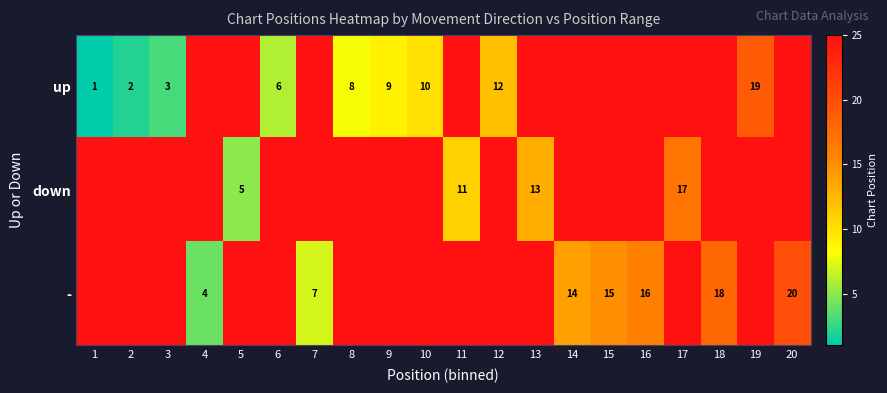

The up series shows 3 at 2. True or false?

False